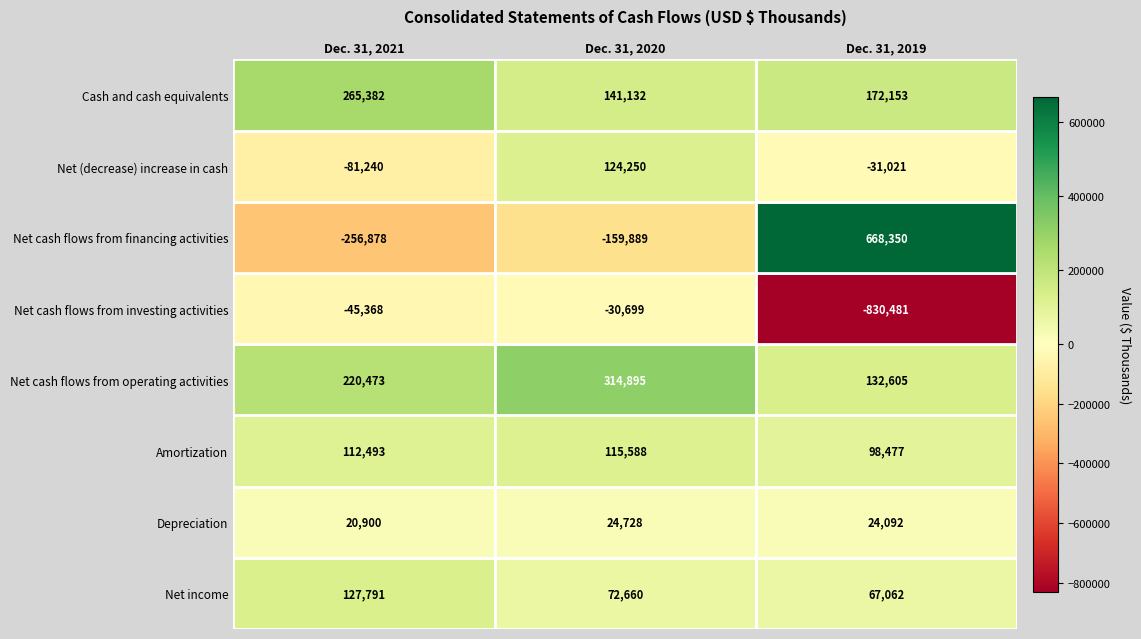

Reading right to left, transcribe all the data shown in this chart.

Net income: Dec. 31, 2019=67062	Dec. 31, 2020=72660	Dec. 31, 2021=127791
Depreciation: Dec. 31, 2019=24092	Dec. 31, 2020=24728	Dec. 31, 2021=20900
Amortization: Dec. 31, 2019=98477	Dec. 31, 2020=115588	Dec. 31, 2021=112493
Net cash flows from operating activities: Dec. 31, 2019=132605	Dec. 31, 2020=314895	Dec. 31, 2021=220473
Net cash flows from investing activities: Dec. 31, 2019=-830481	Dec. 31, 2020=-30699	Dec. 31, 2021=-45368
Net cash flows from financing activities: Dec. 31, 2019=668350	Dec. 31, 2020=-159889	Dec. 31, 2021=-256878
Net (decrease) increase in cash: Dec. 31, 2019=-31021	Dec. 31, 2020=124250	Dec. 31, 2021=-81240
Cash and cash equivalents: Dec. 31, 2019=172153	Dec. 31, 2020=141132	Dec. 31, 2021=265382